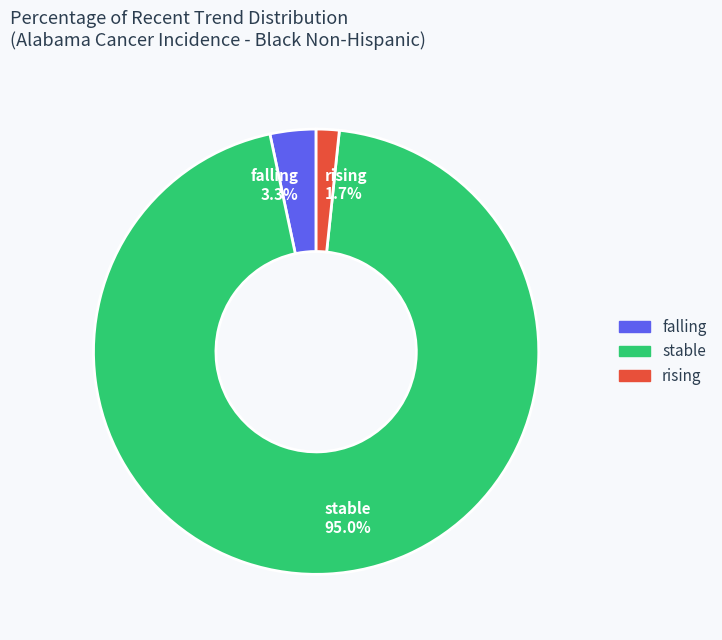

Approximately how many times larger is the value at rising compared to falling?

0.5